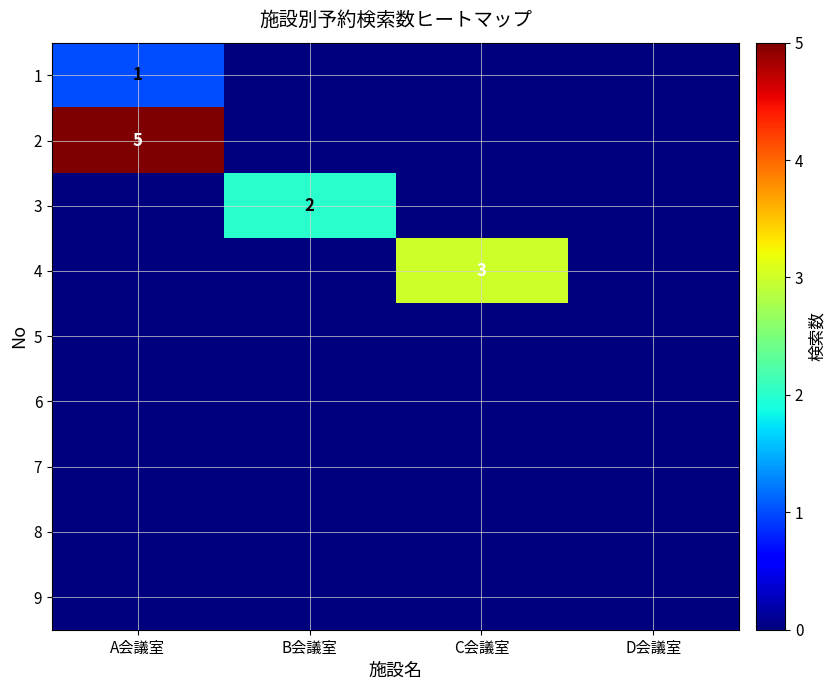

Is it true that 1 equals 2 at A会議室?

False